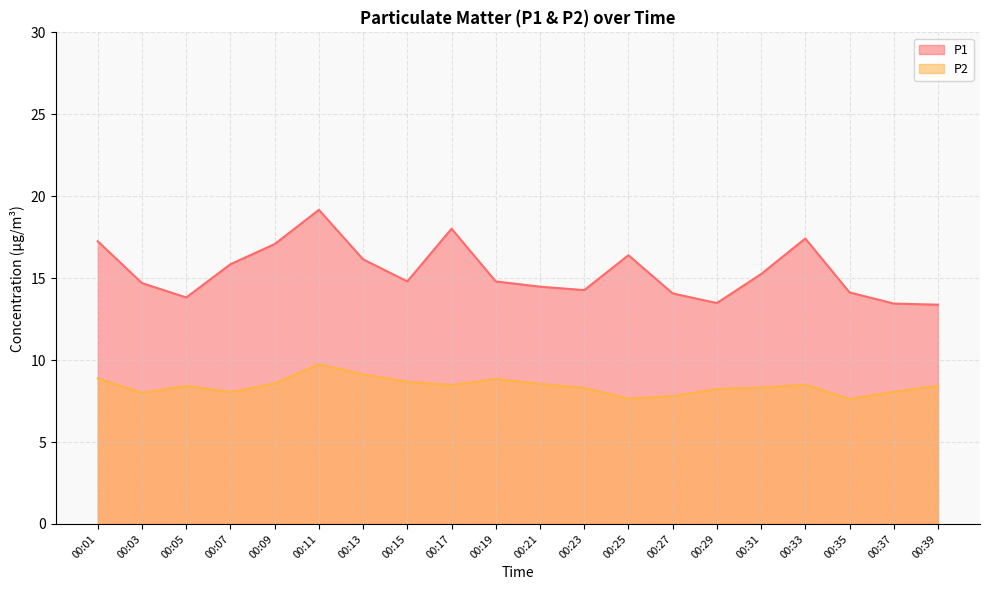

At which category is the sum across all series the highest?

00:11